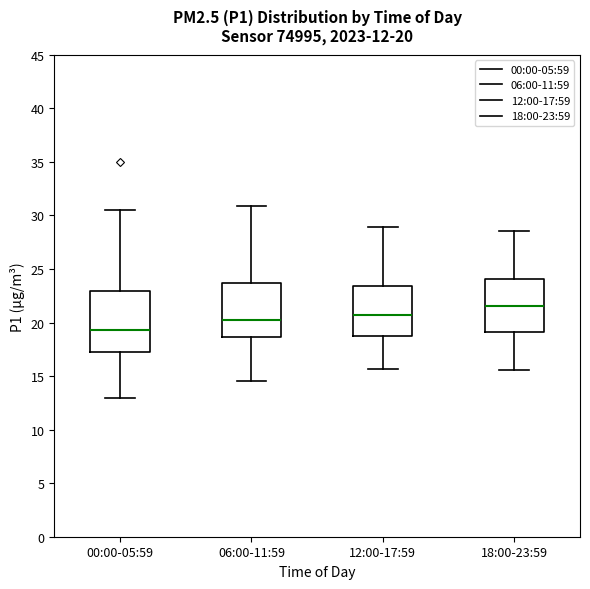

Which box is the tallest, from its lower edge to its upper edge?

00:00-05:59